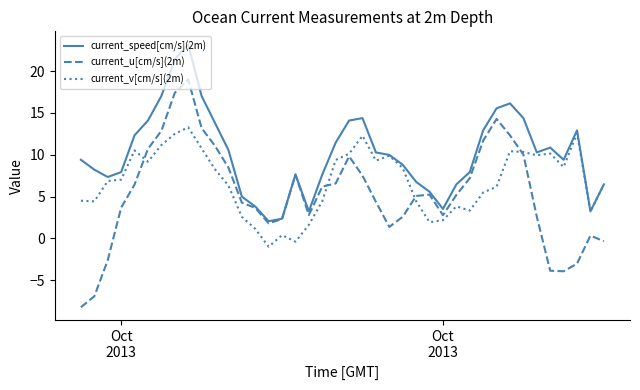

Which series has the largest total across all categories?

current_speed[cm/s](2m)